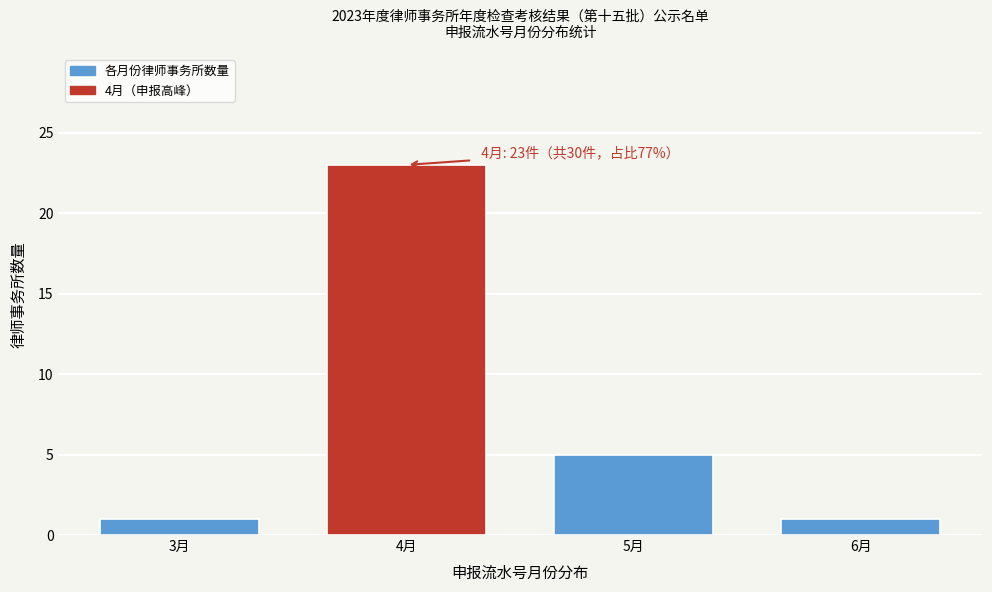

Reading left to right, what are all the values shown in this chart?

3月=1	4月=23	5月=5	6月=1